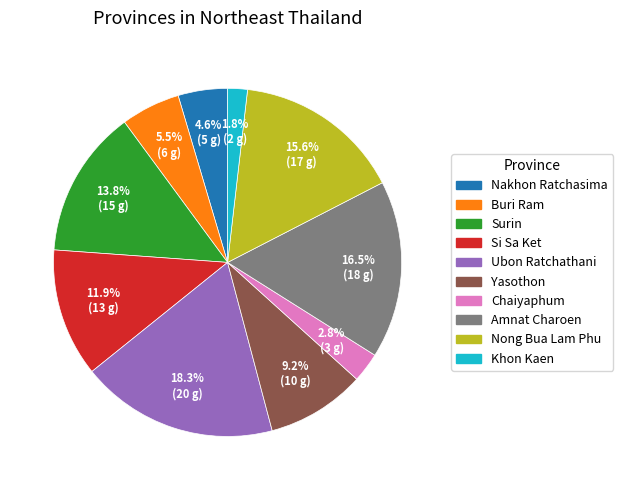

Does any single category account for the majority?

No